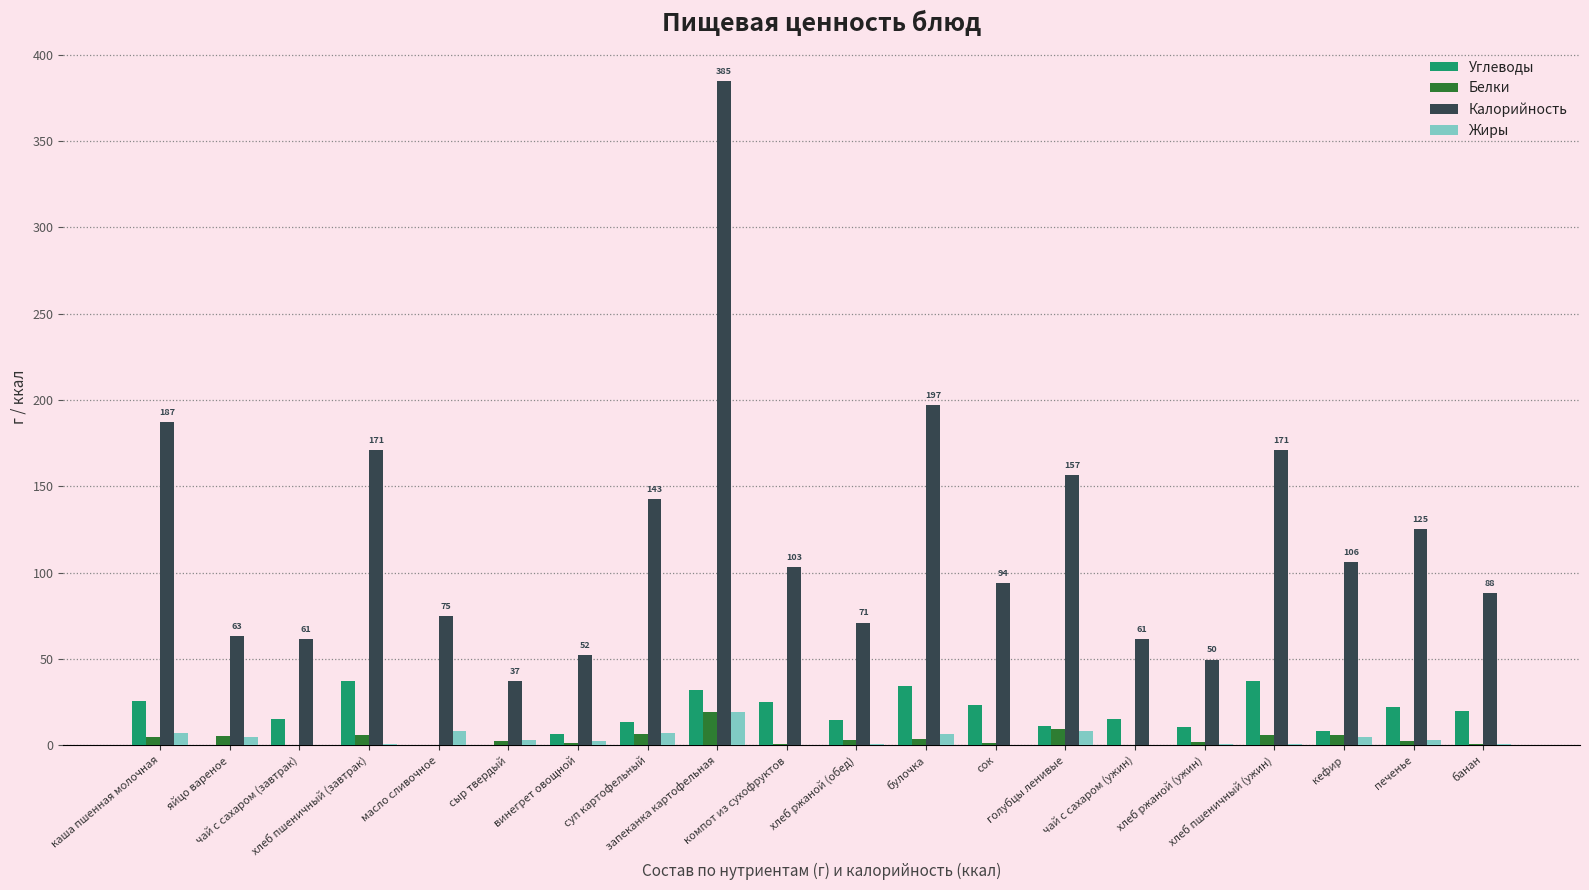

Count the number of data series in this chart.

4